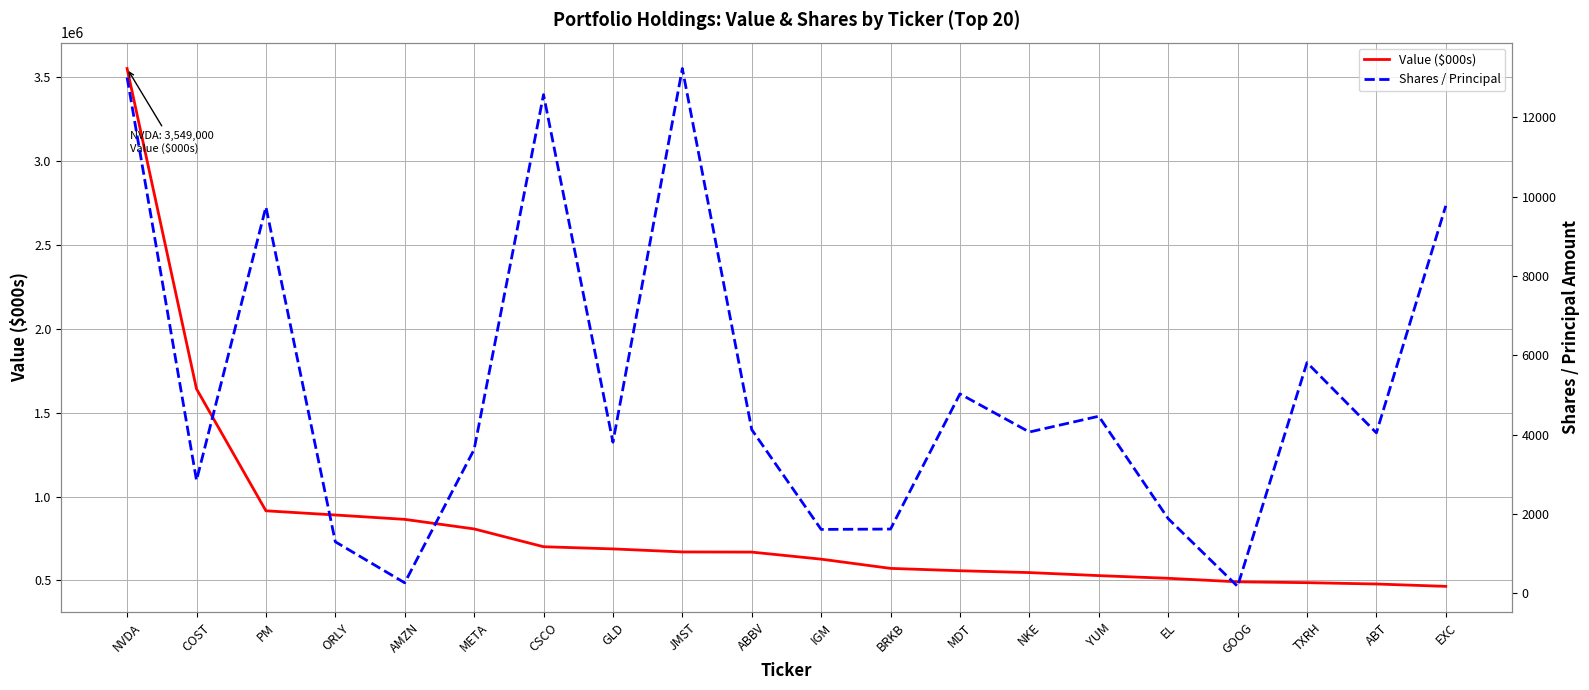

Rank the categories by Shares / Principal value from lowest to highest.

GOOG, AMZN, ORLY, IGM, BRKB, EL, COST, META, GLD, ABT, NKE, ABBV, YUM, MDT, TXRH, PM, EXC, CSCO, NVDA, JMST